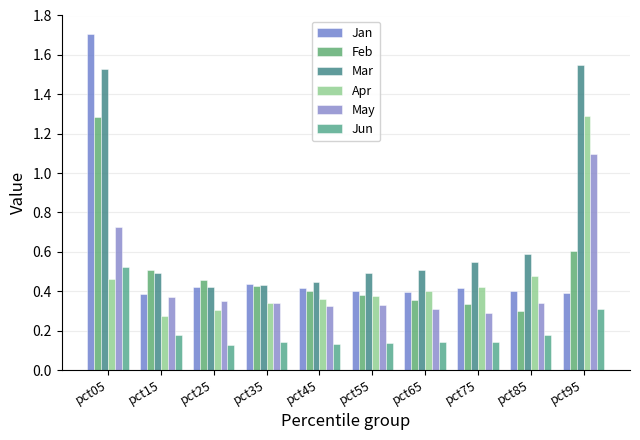

At how many categories does at least one series exceed 1?

2